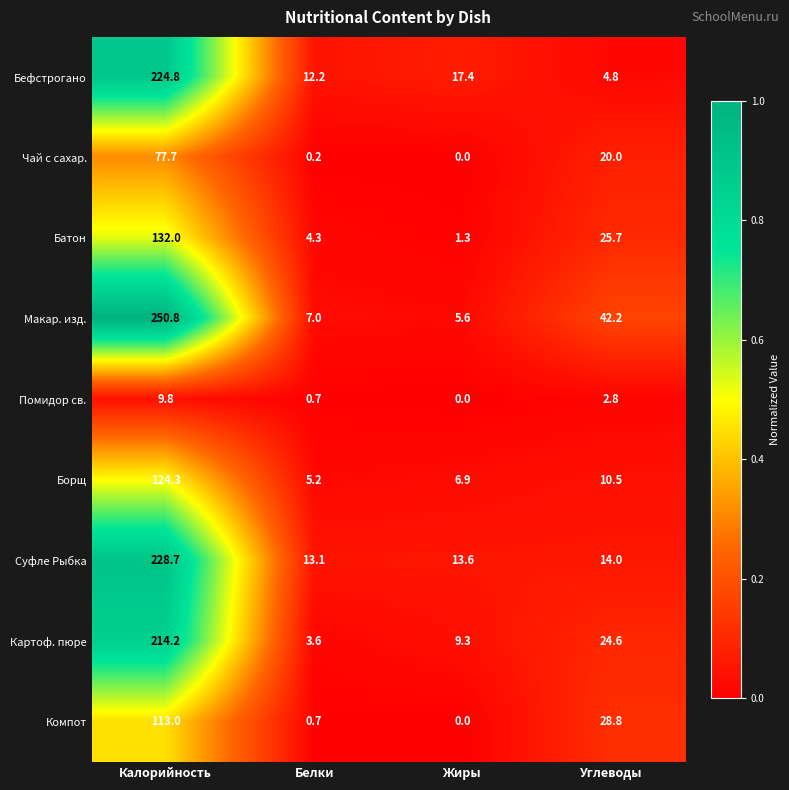

Which series has the largest total across all categories?

Макар. изд.